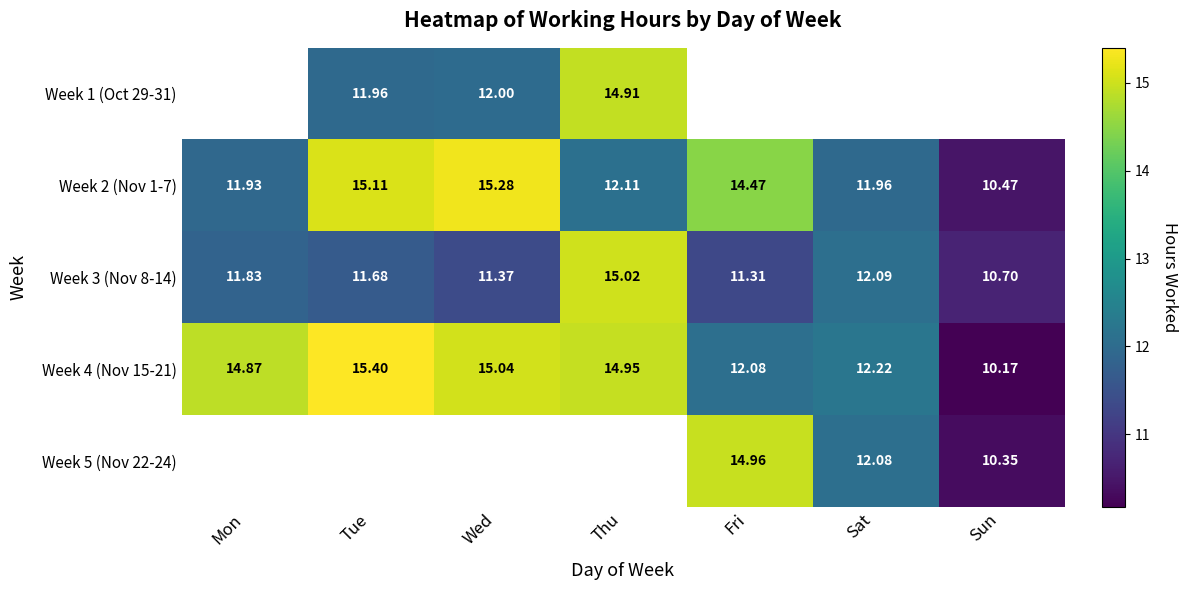

At which label is Week 3 (Nov 8-14) closest to 12?

Sat